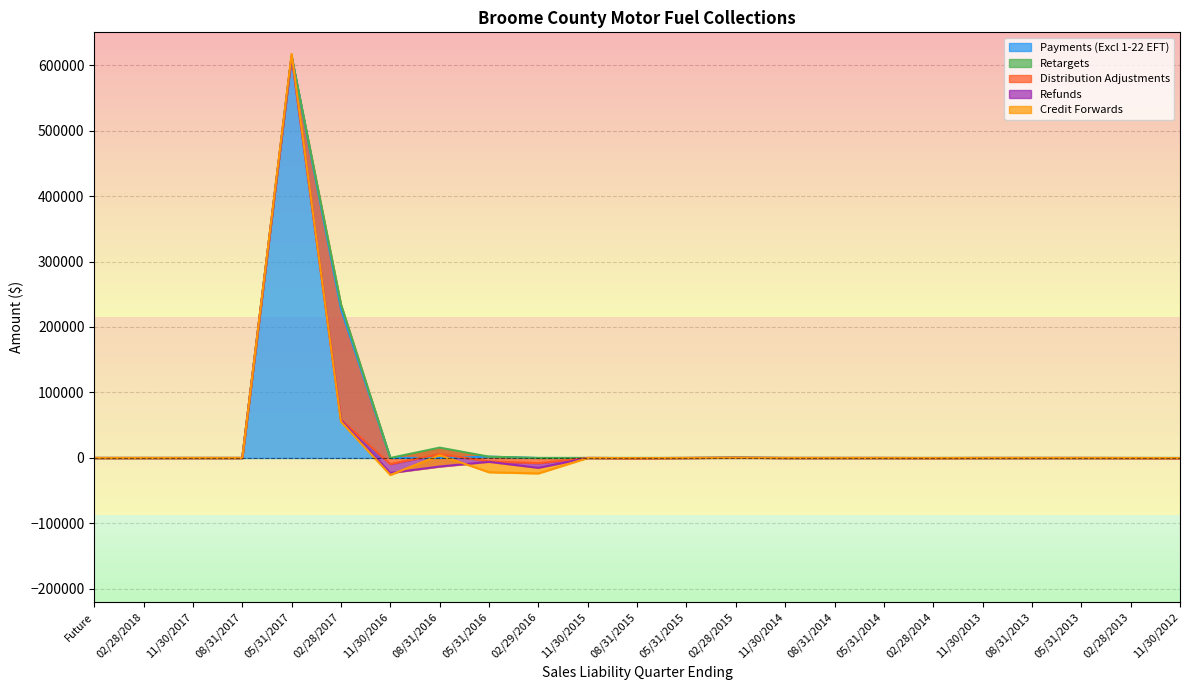

Is the value of Credit Forwards at 08/31/2014 greater than the value of Distribution Adjustments at 11/30/2015?

No